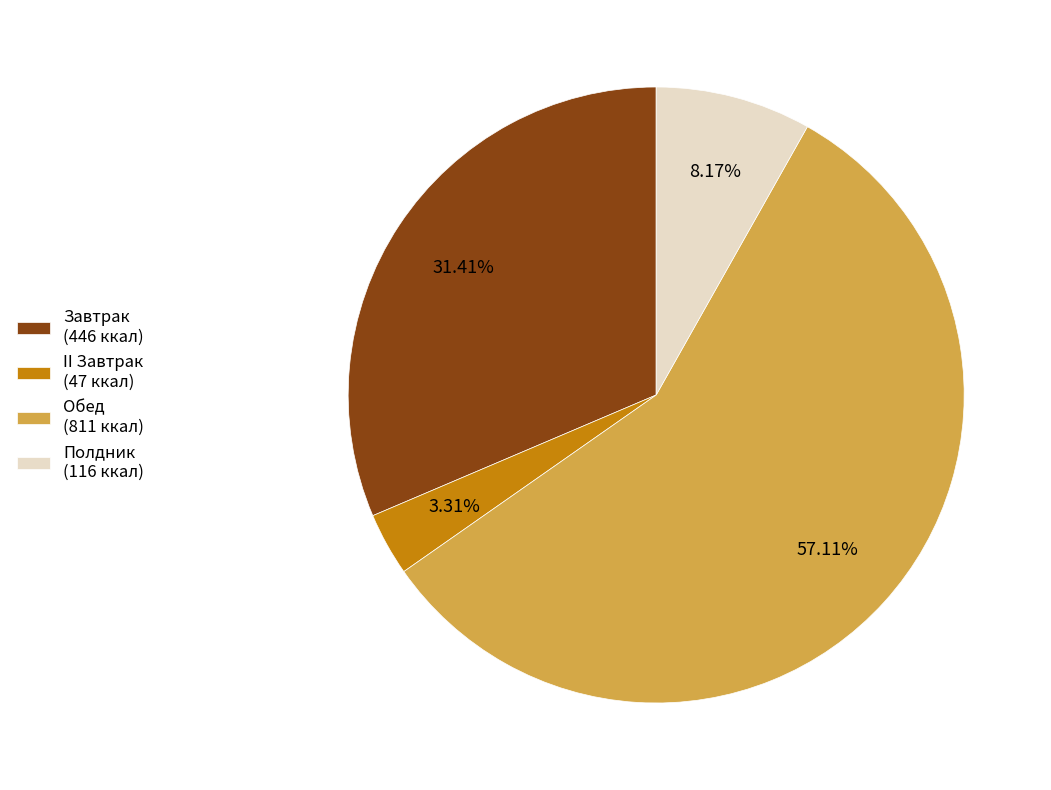

How many slices are in this pie chart?

4